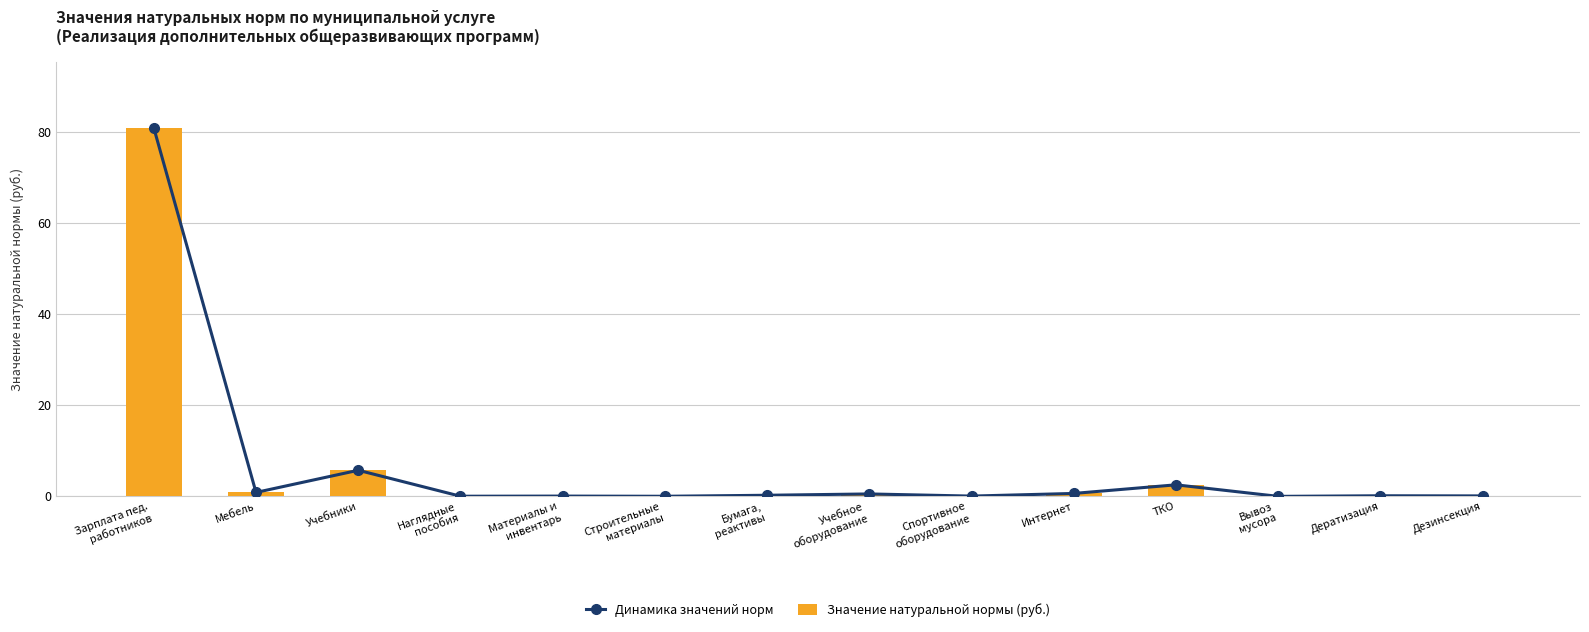

What is the difference between the maximum and minimum values in the Динамика значений норм series?

80.8